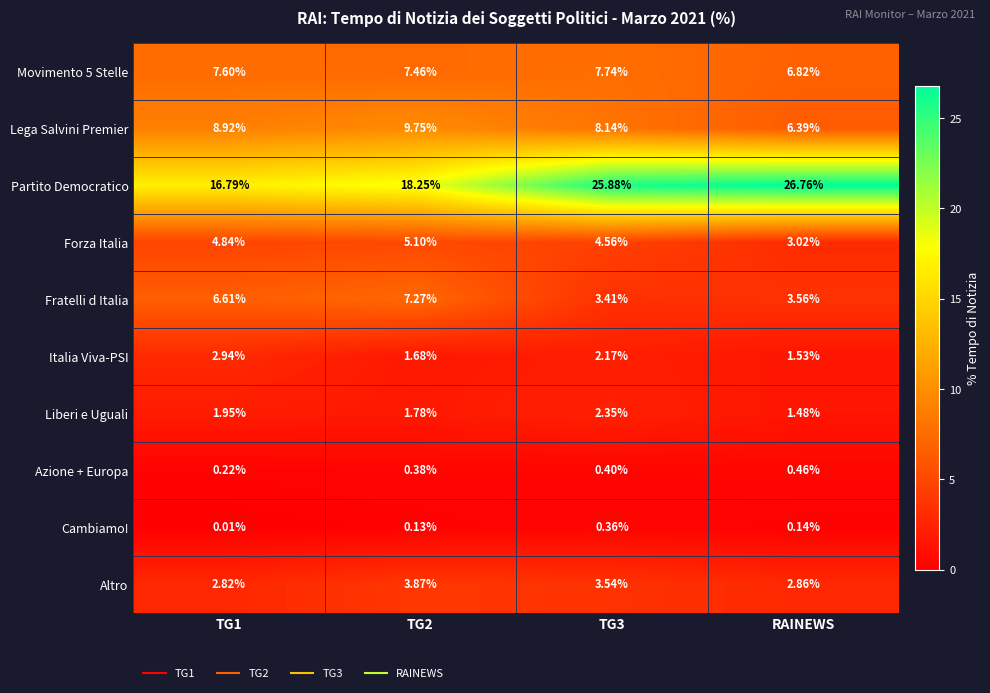

Which series has the largest total across all categories?

Partito Democratico